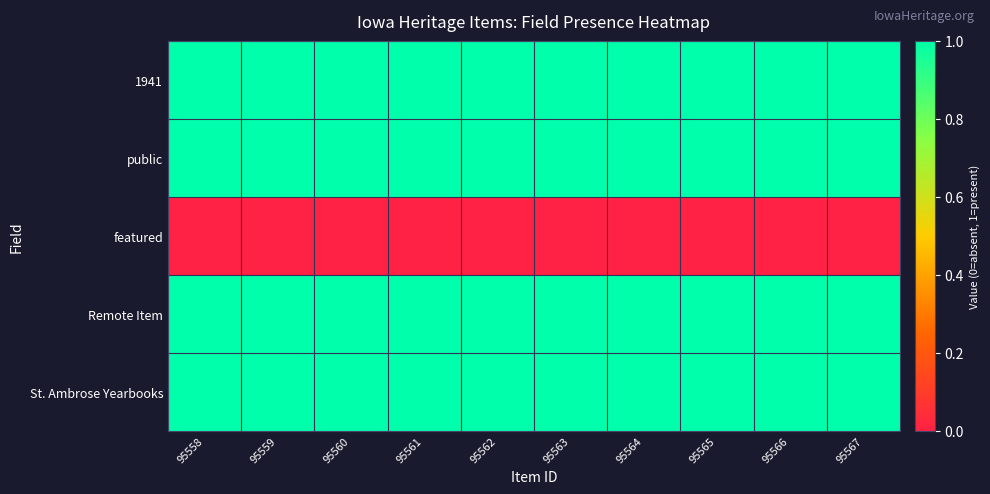

At 95564, list the series in order from largest to smallest.

1941, public, Remote Item, St. Ambrose Yearbooks, featured